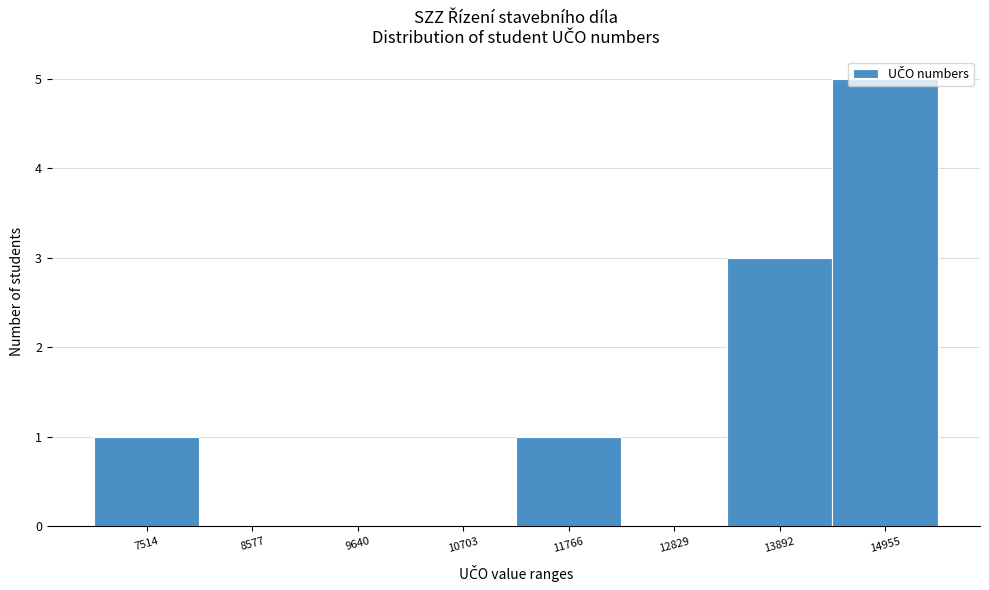

Which label corresponds to the largest value in the chart?

14955